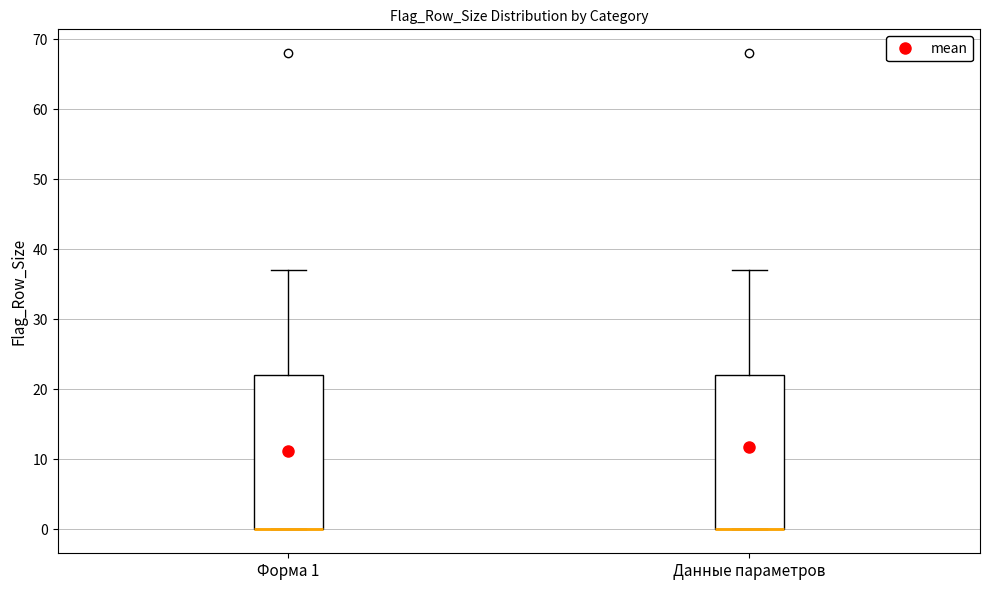

Where does the upper whisker of the box for Данные параметров end on the y-axis? The values are not printed on the chart, so give them approximately, as read against the axis.

37